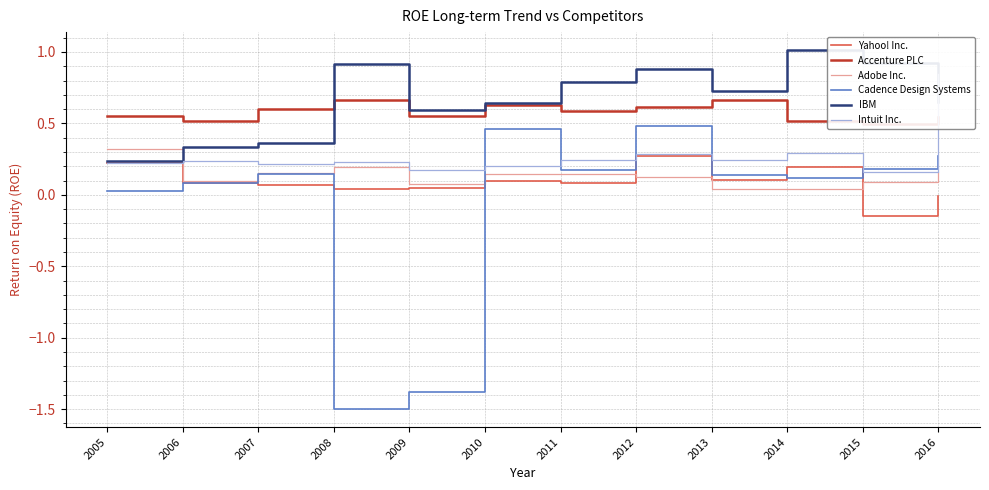

Which has a higher value, 2009 or 2007?

2007